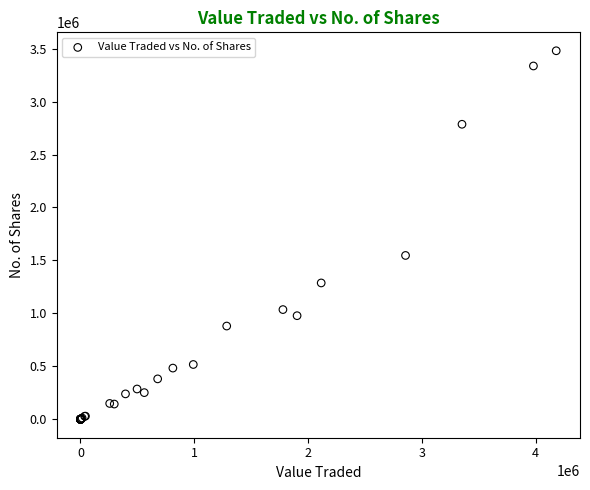

What Y value in the scatter plot is closest to 1739951?

1547100